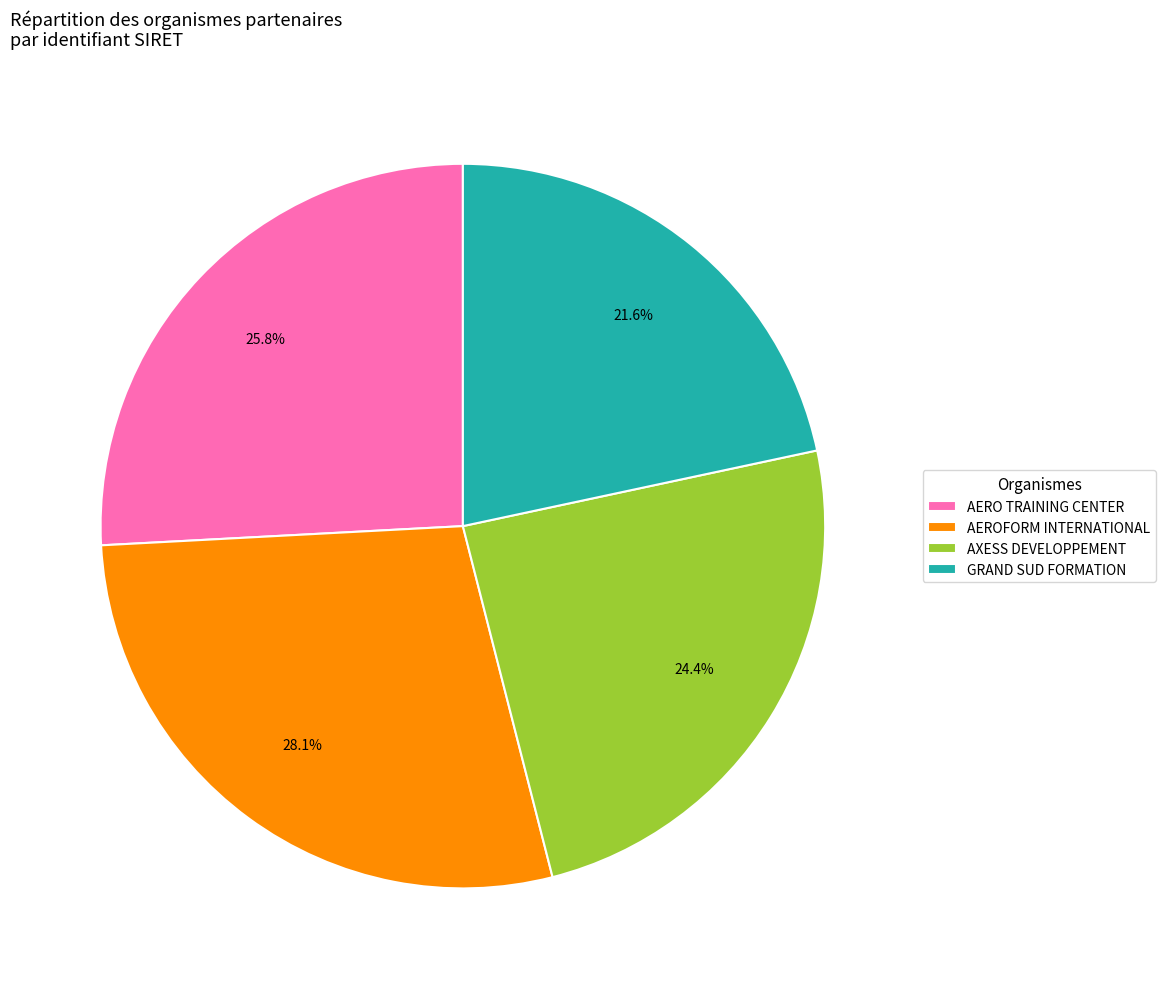

What percentage is NOT represented by AERO TRAINING CENTER?

74.2%